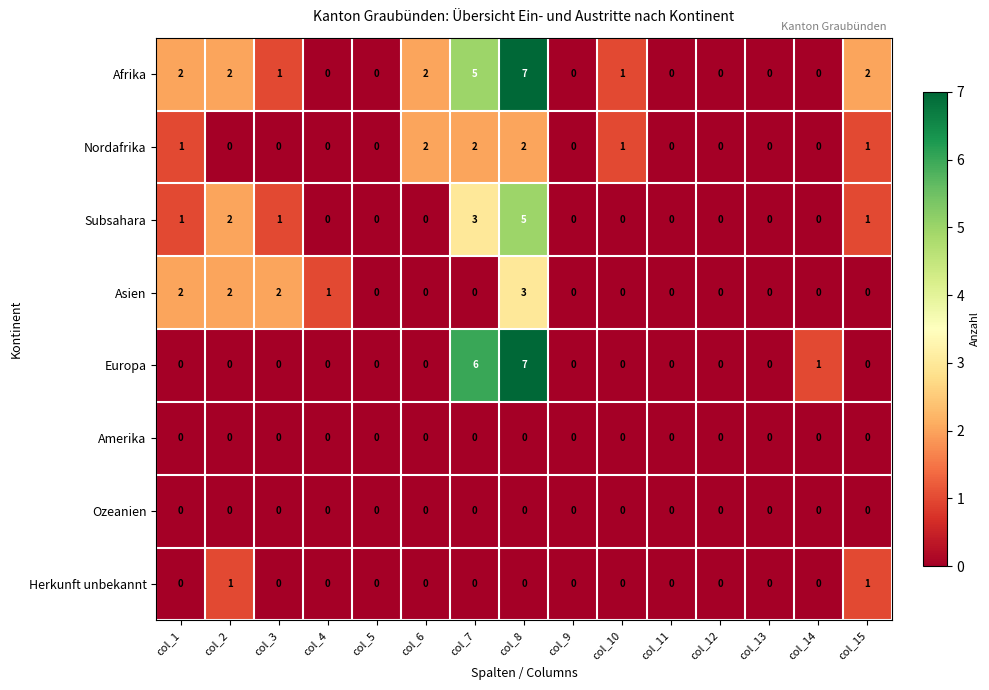

What is the greatest value displayed?

7